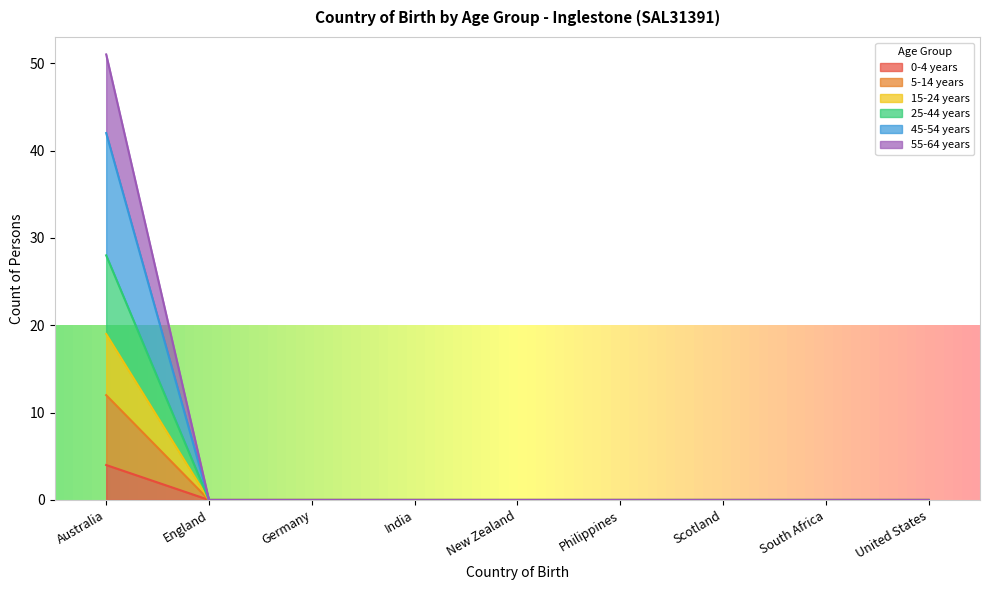

At which label is 15-24 years closest to 14?

Australia